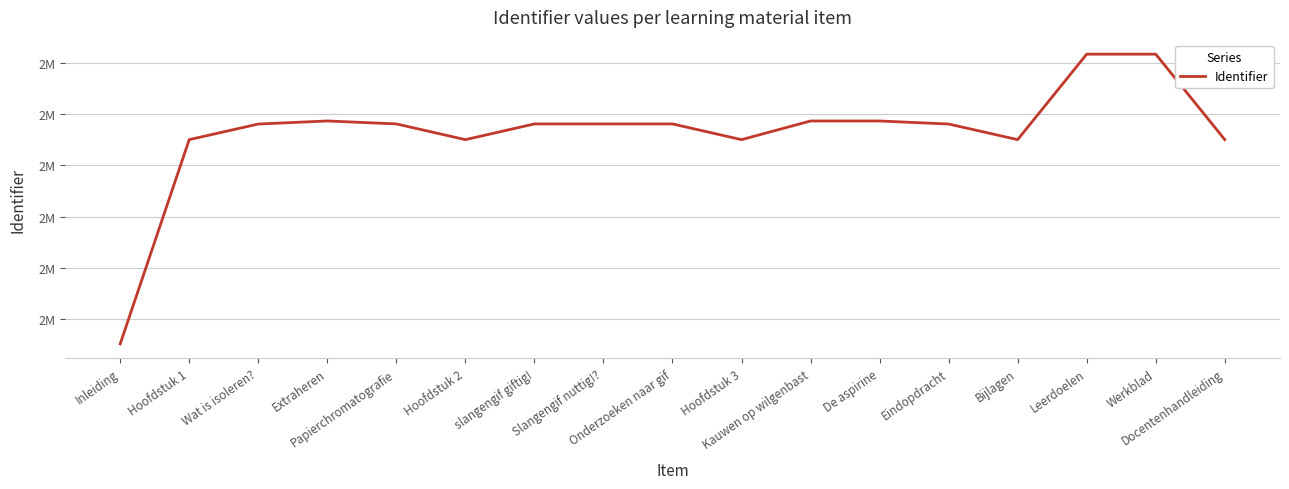

What is the smallest value displayed?

2390240